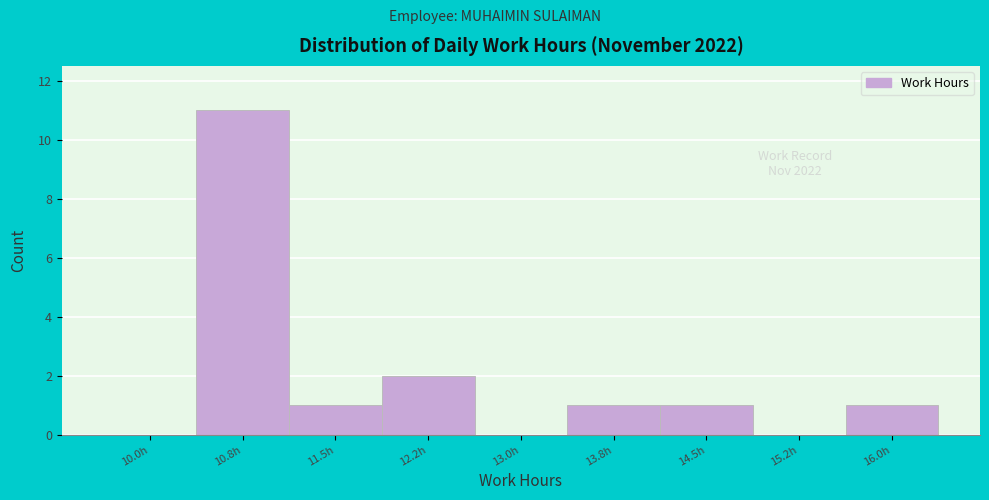

Reading left to right, list all the values displayed in this chart.

10.0h=0	10.8h=11	11.5h=1	12.2h=2	13.0h=0	13.8h=1	14.5h=1	15.2h=0	16.0h=1